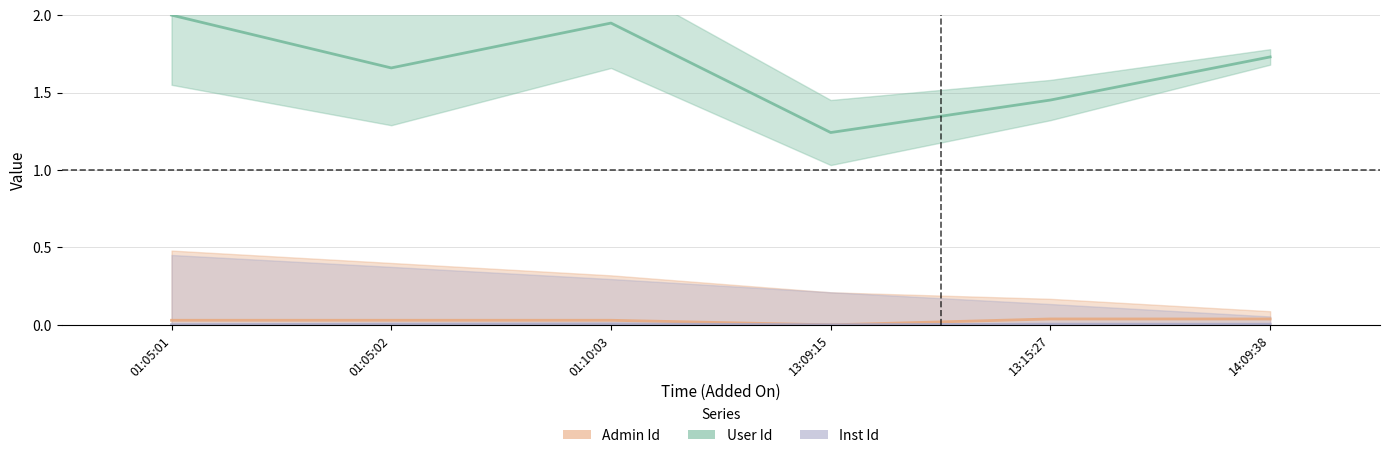

At how many categories does at least one series exceed 1?

6